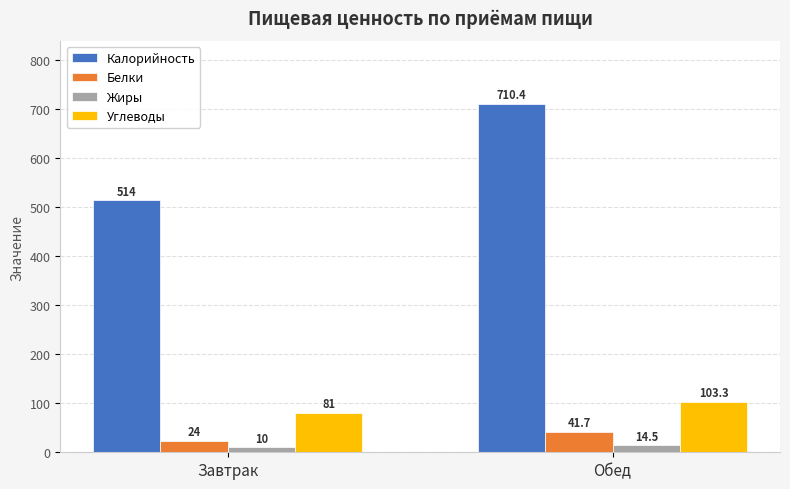

The Калорийность series shows 514.0 at Завтрак. True or false?

True